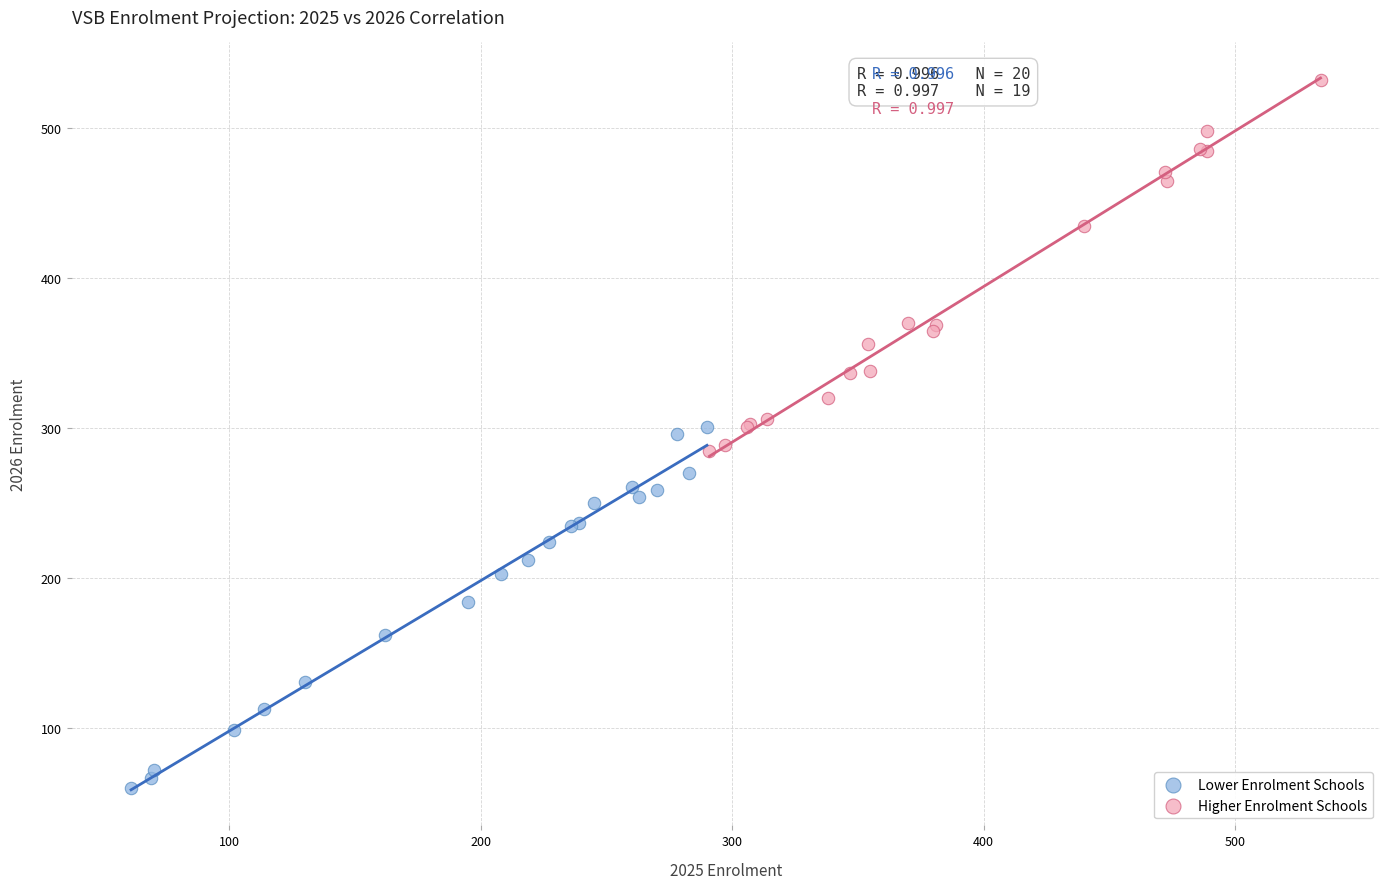

Which series reaches the maximum Y coordinate?

Higher Enrolment Schools